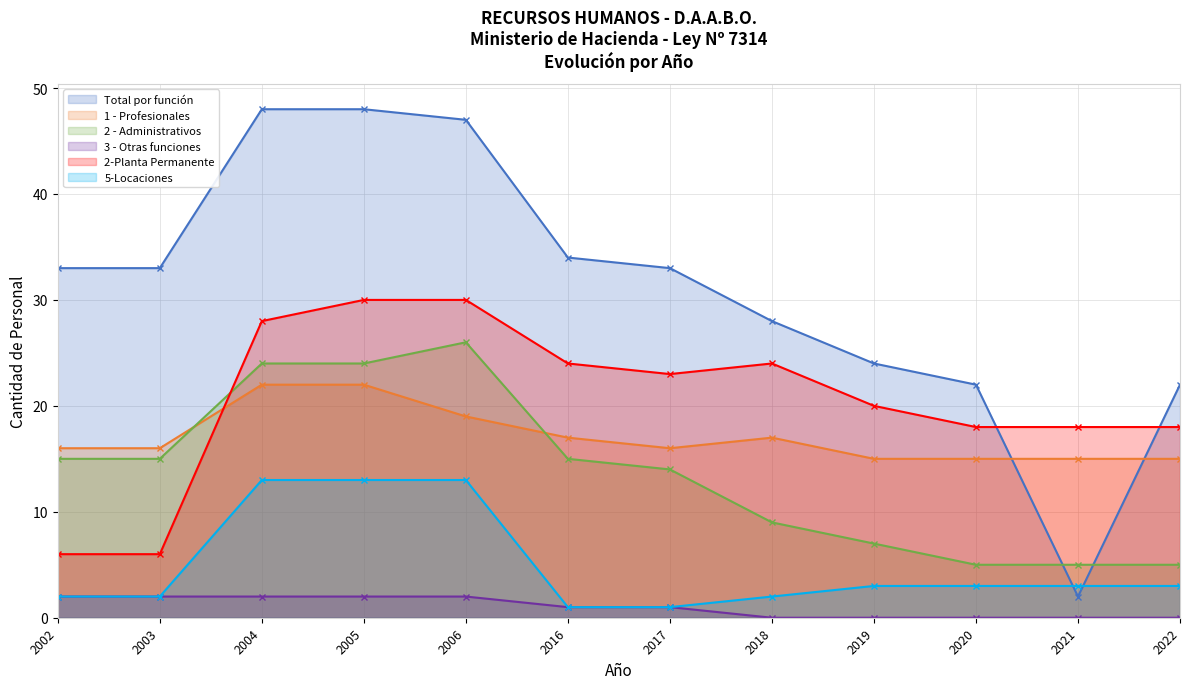

Read the 2 - Administrativos value at 2003, to the nearest 5.

15